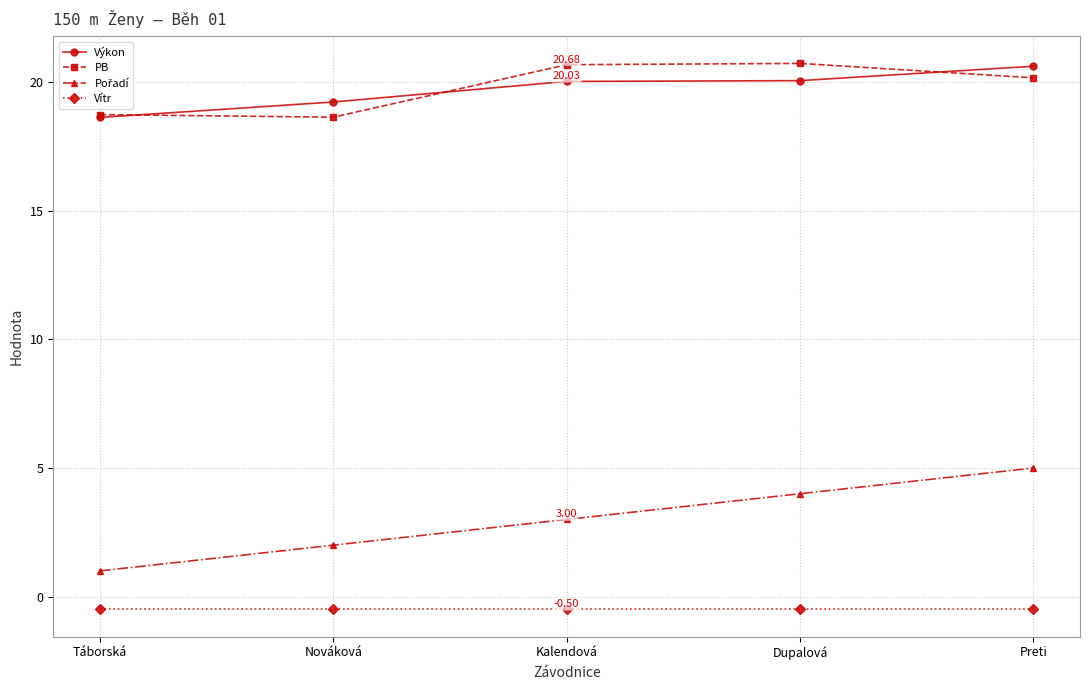

True or false: PB has more than 0 interior local peaks.

True